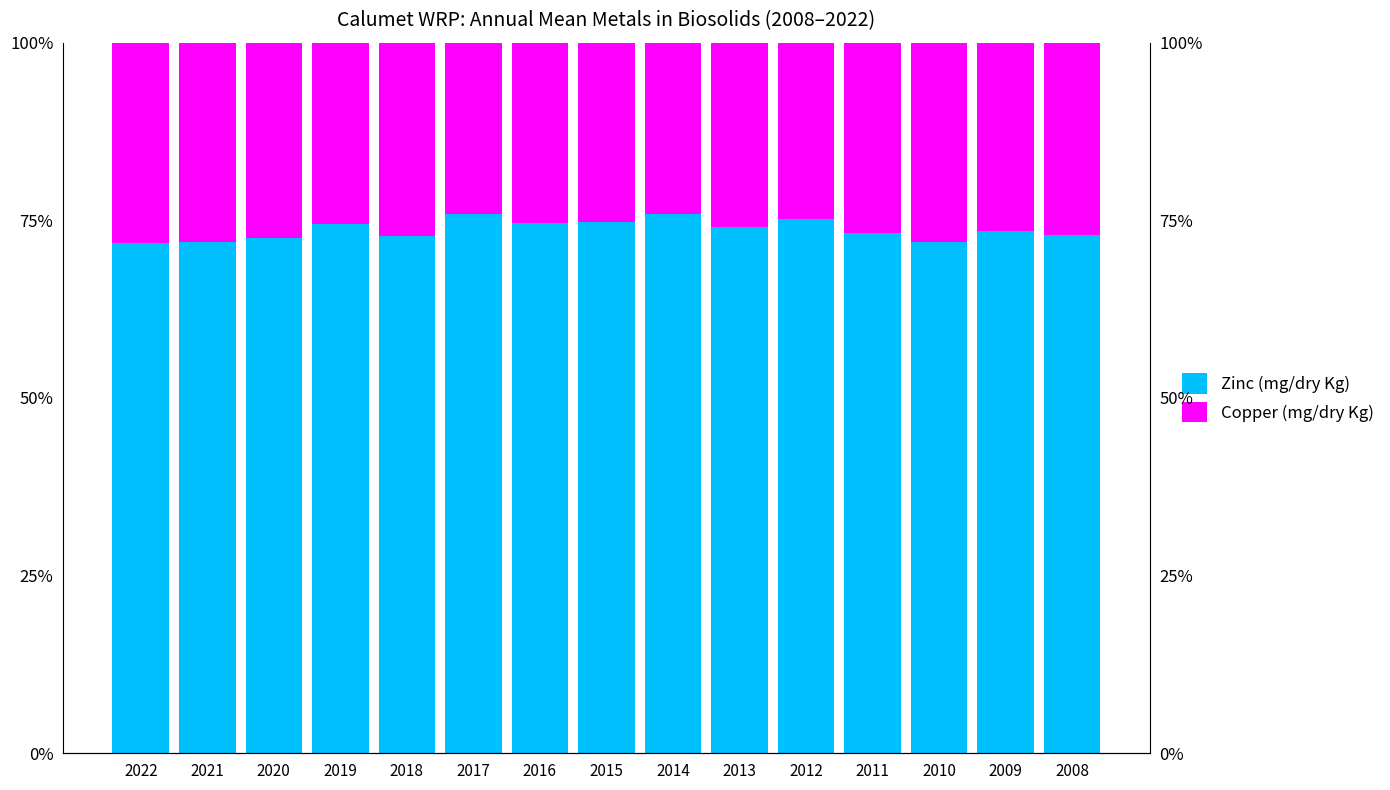

What is the difference between the second highest and second lowest values in the Copper (mg/dry Kg) series?

3.9